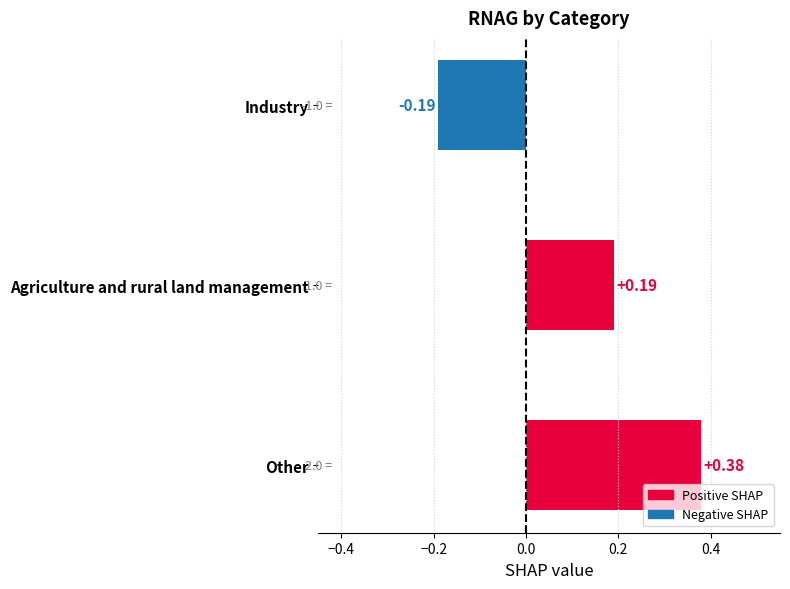

Which category has the lowest value across all series?

Industry